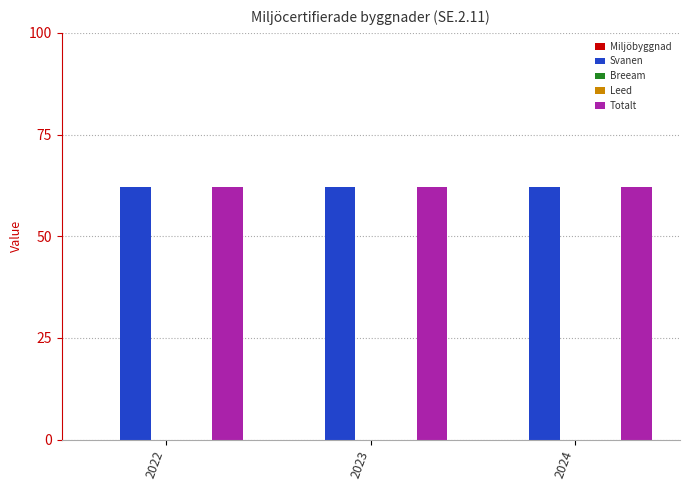

What is the total value across all series at 2023?

124